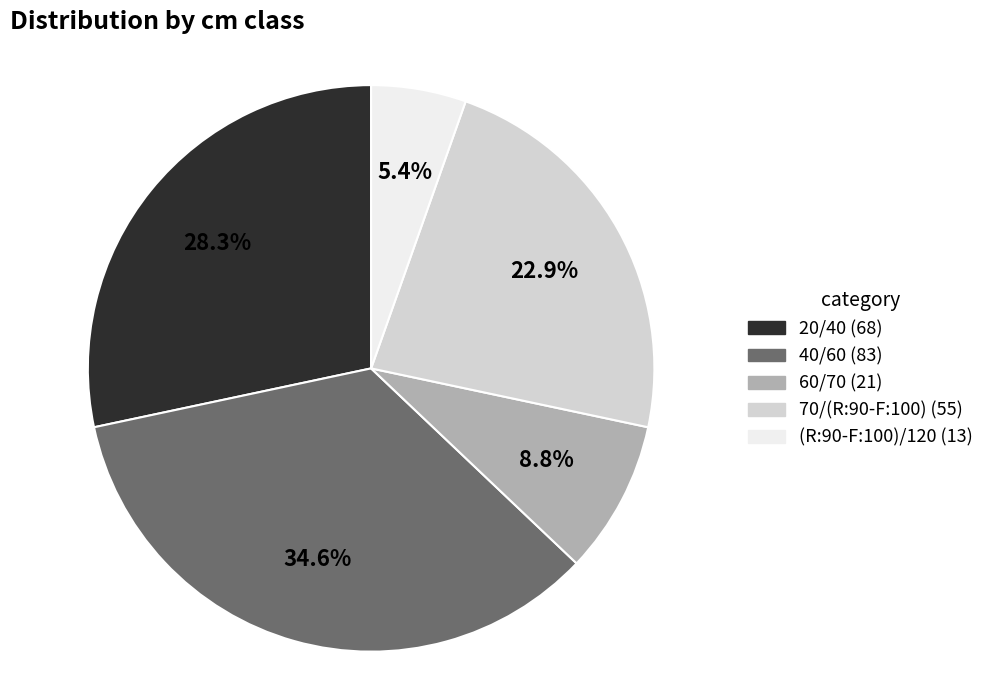

What percentage do 70/(R:90-F:100) and 60/70 together represent?

31.7%